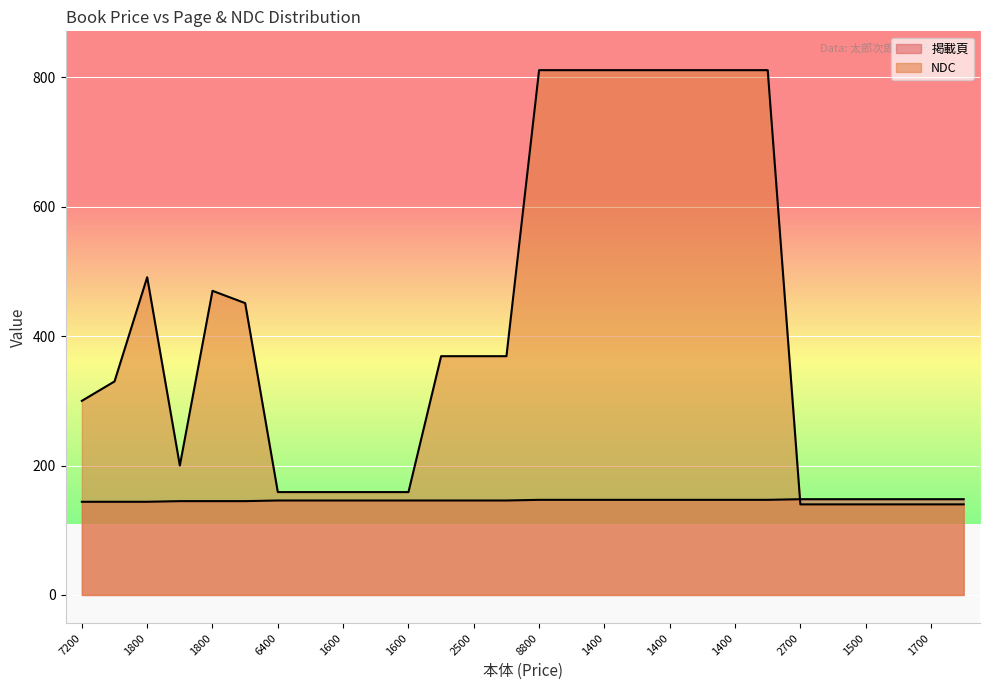

What is the approximate value of 掲載頁 at 5700?

148